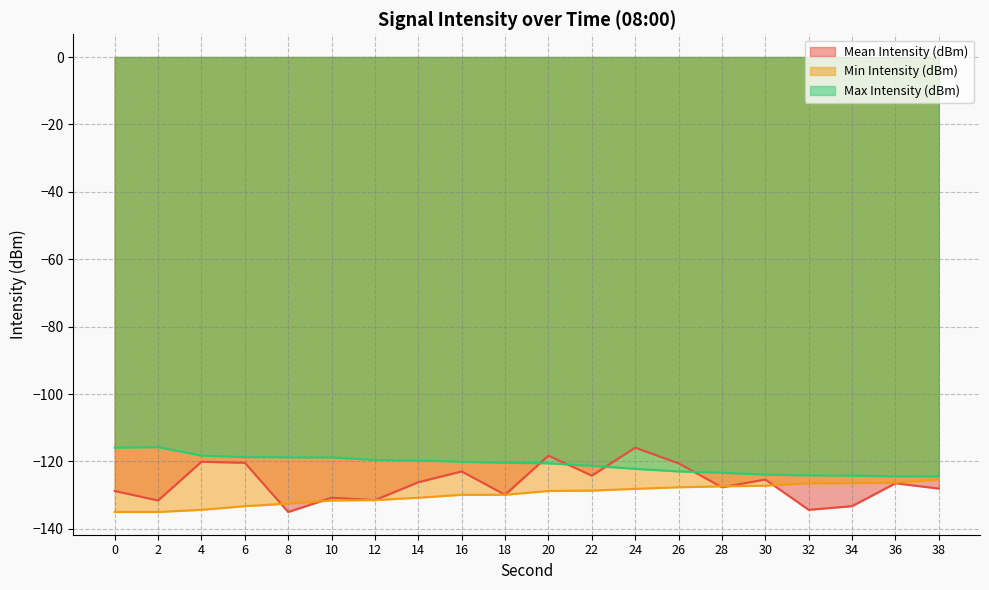

What are all the series names shown in the legend?

Mean Intensity (dBm), Min Intensity (dBm), Max Intensity (dBm)